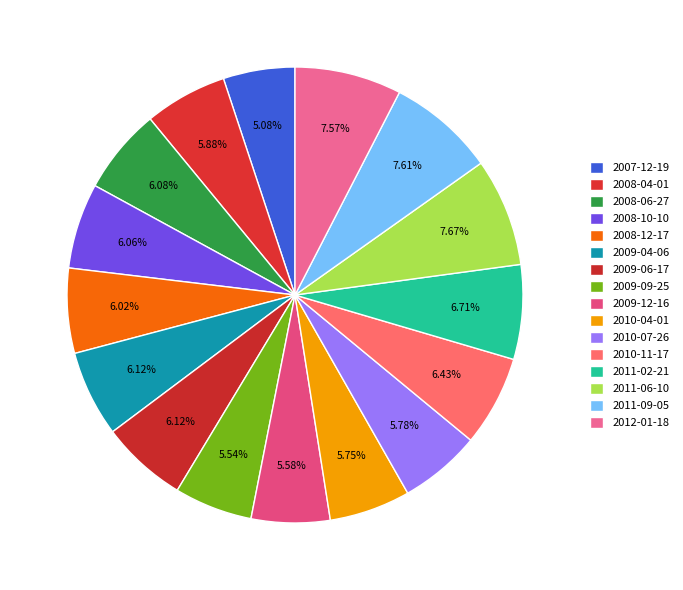

Count the number of slices in the pie.

16